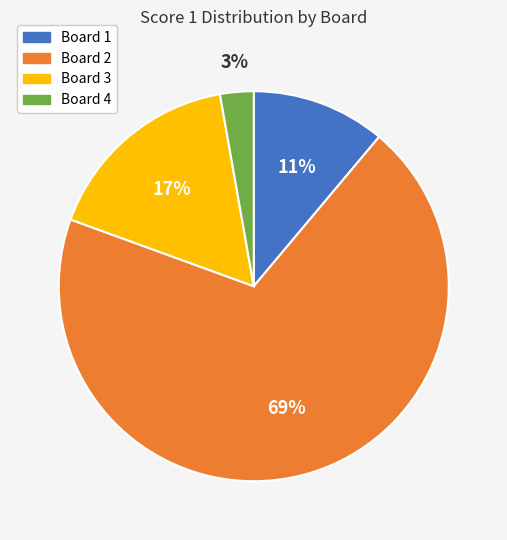

To the nearest percent, what is the difference between the Board 3 and Board 1 slice percentages?

6%